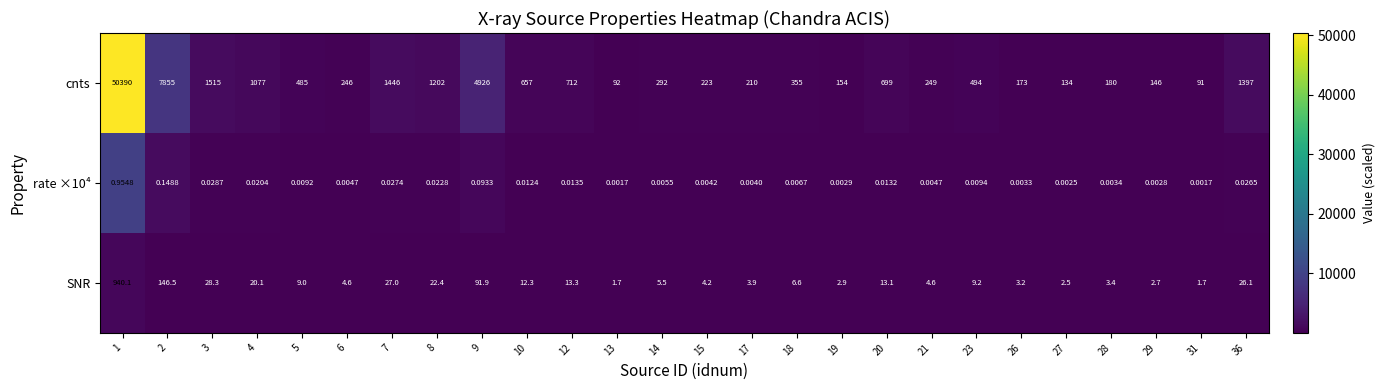

Is the value of rate ×10⁴ at 29 greater than the value of SNR at 20?

No